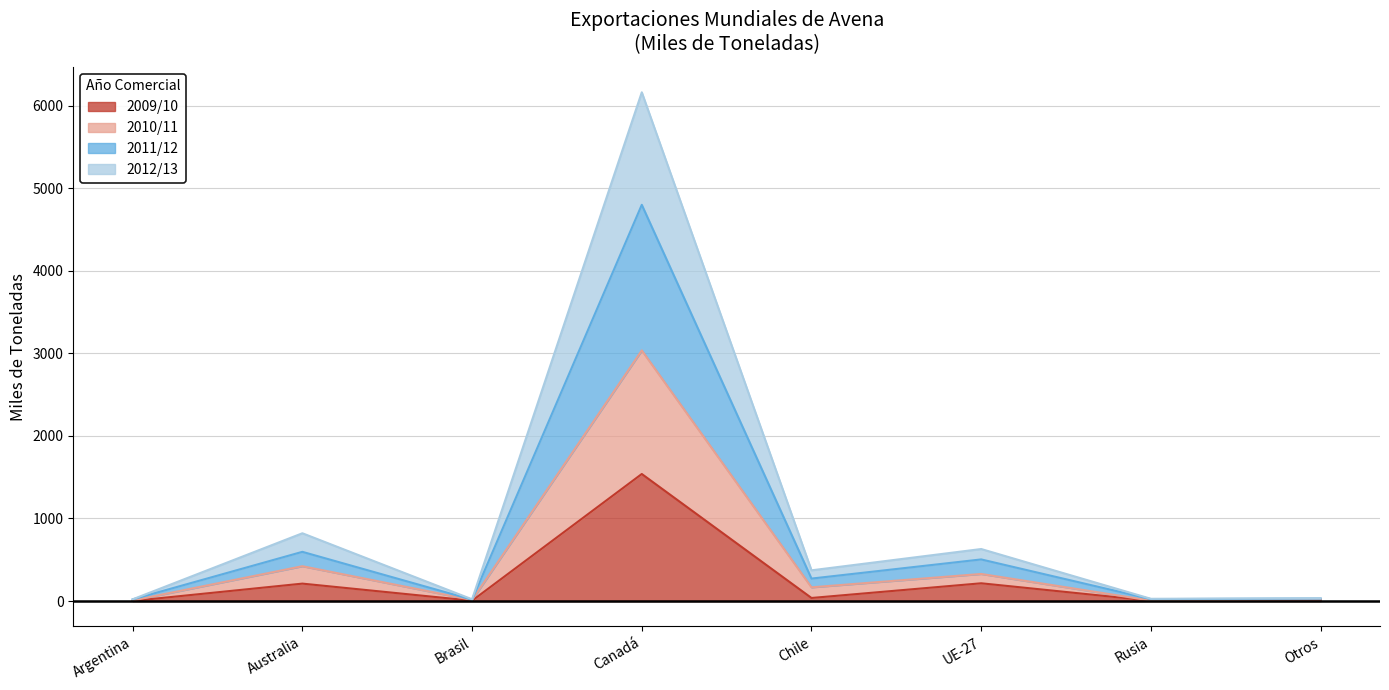

The 2009/10 series shows 211 at Australia. True or false?

True